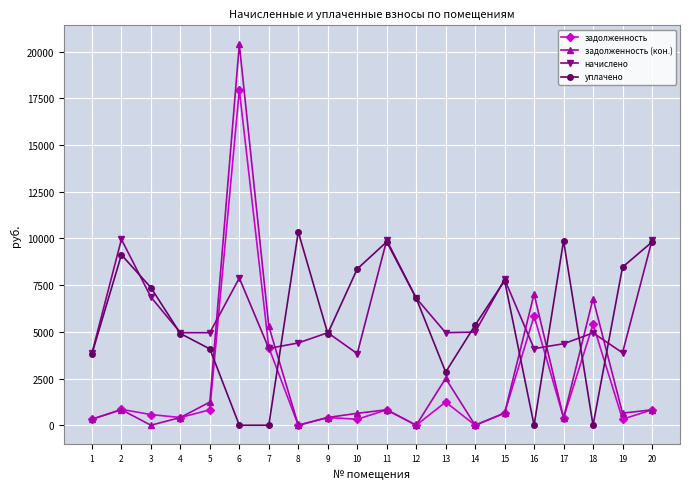

The value of задолженность (кон.) at 12 is -12597.6. True or false?

False